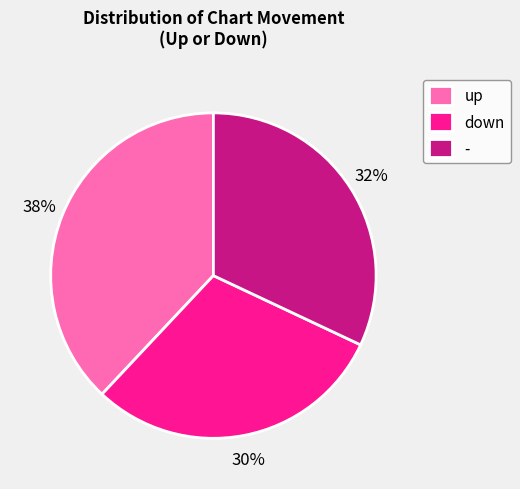

To the nearest percent, what percentage of the pie is -?

32%